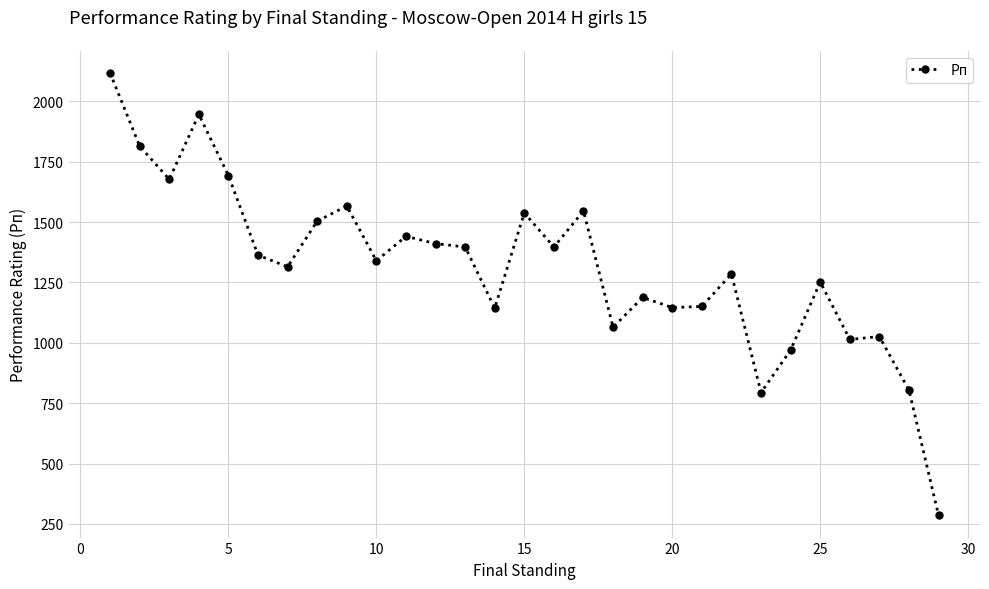

How many lines are shown in the chart?

1